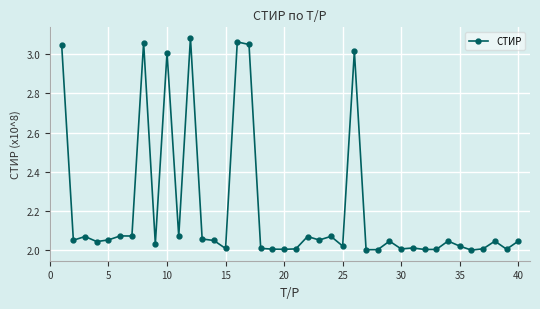

True or false: the data has more than 0 interior local peaks.

True